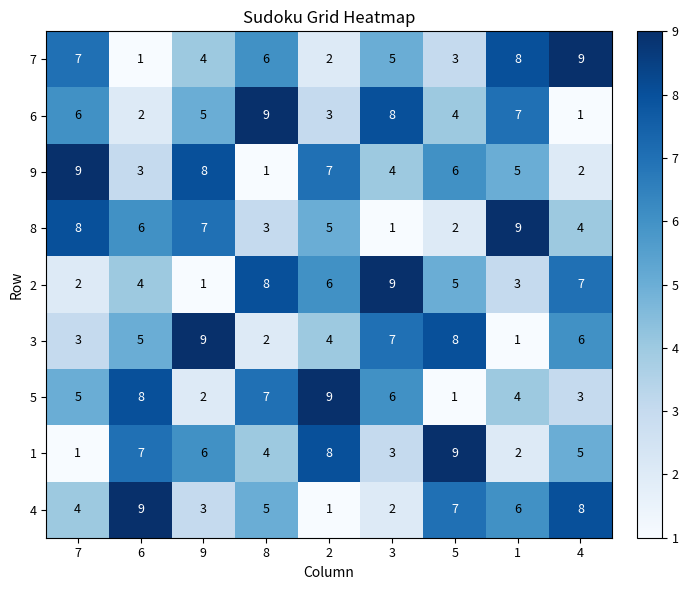

What is the total value across all series at 3?

45